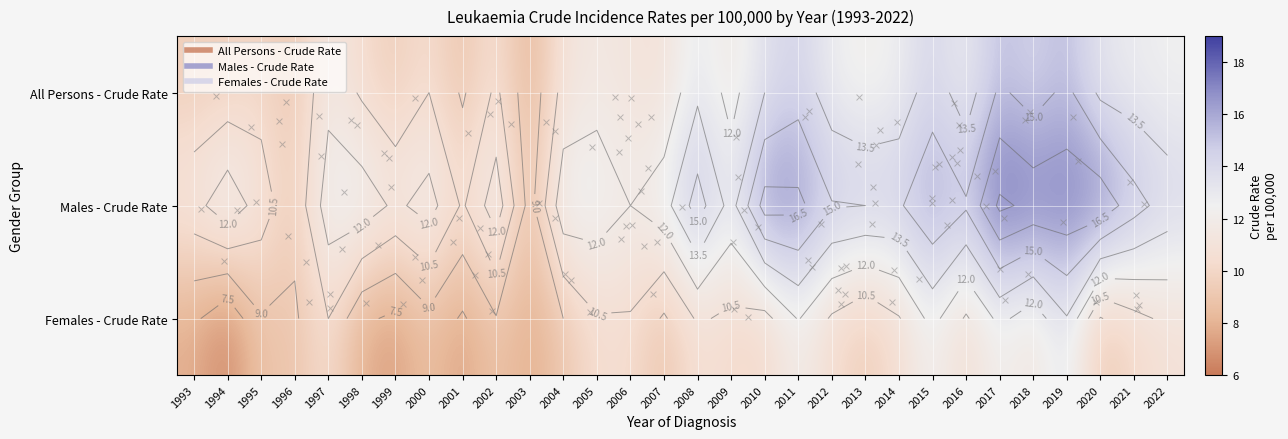

At 1994, list the series in order from largest to smallest.

Males - Crude Rate, All Persons - Crude Rate, Females - Crude Rate